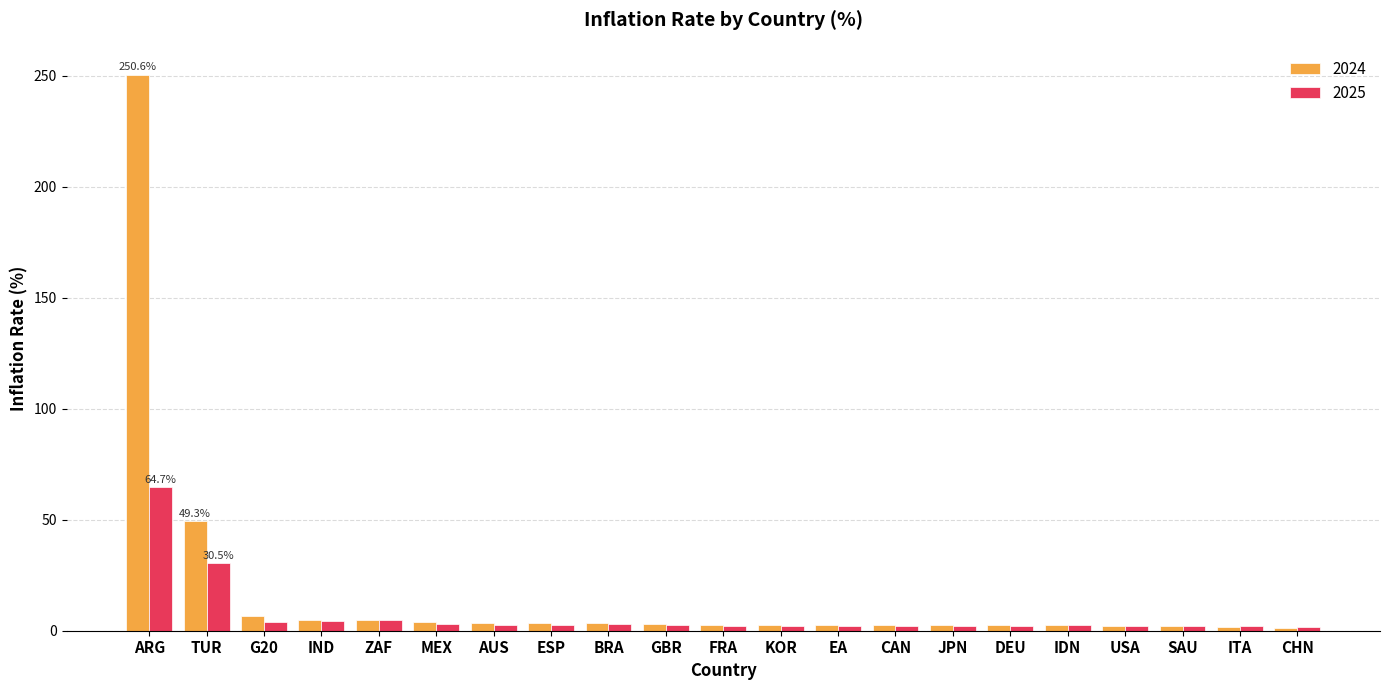

What is the minimum value for 2024?

1.0